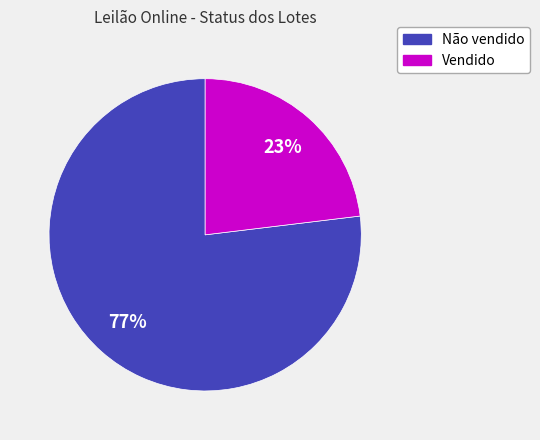

Which category has the smallest portion of the pie?

Vendido